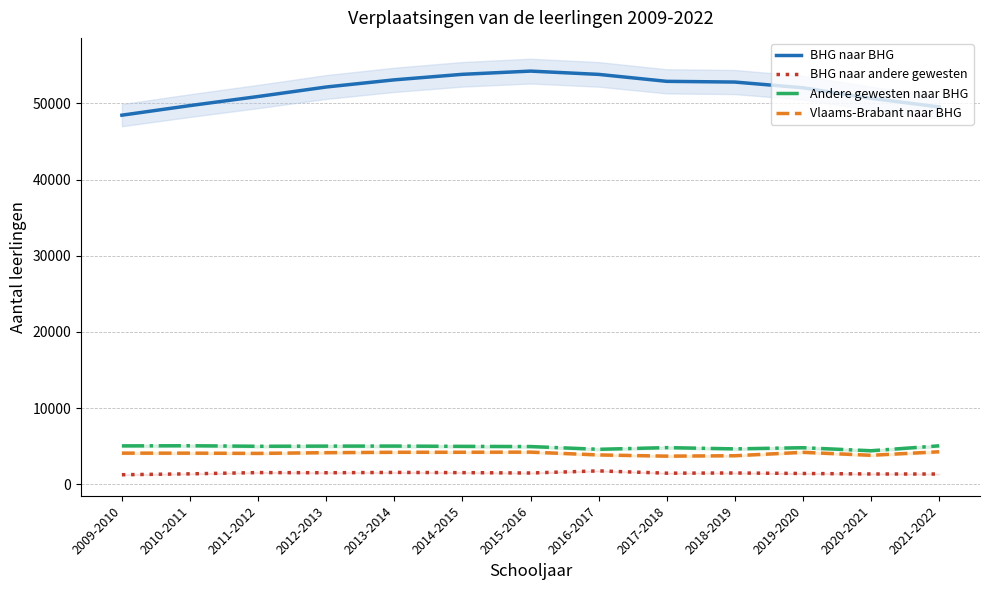

What is the label of the 4th point from the left?

2012-2013